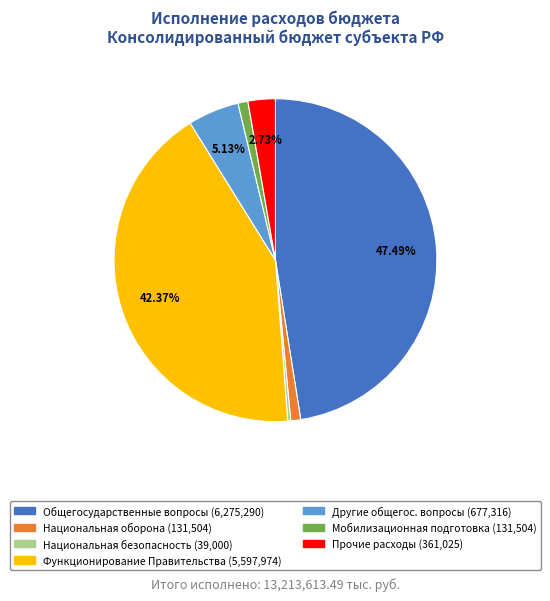

Is there a majority slice in this chart?

No